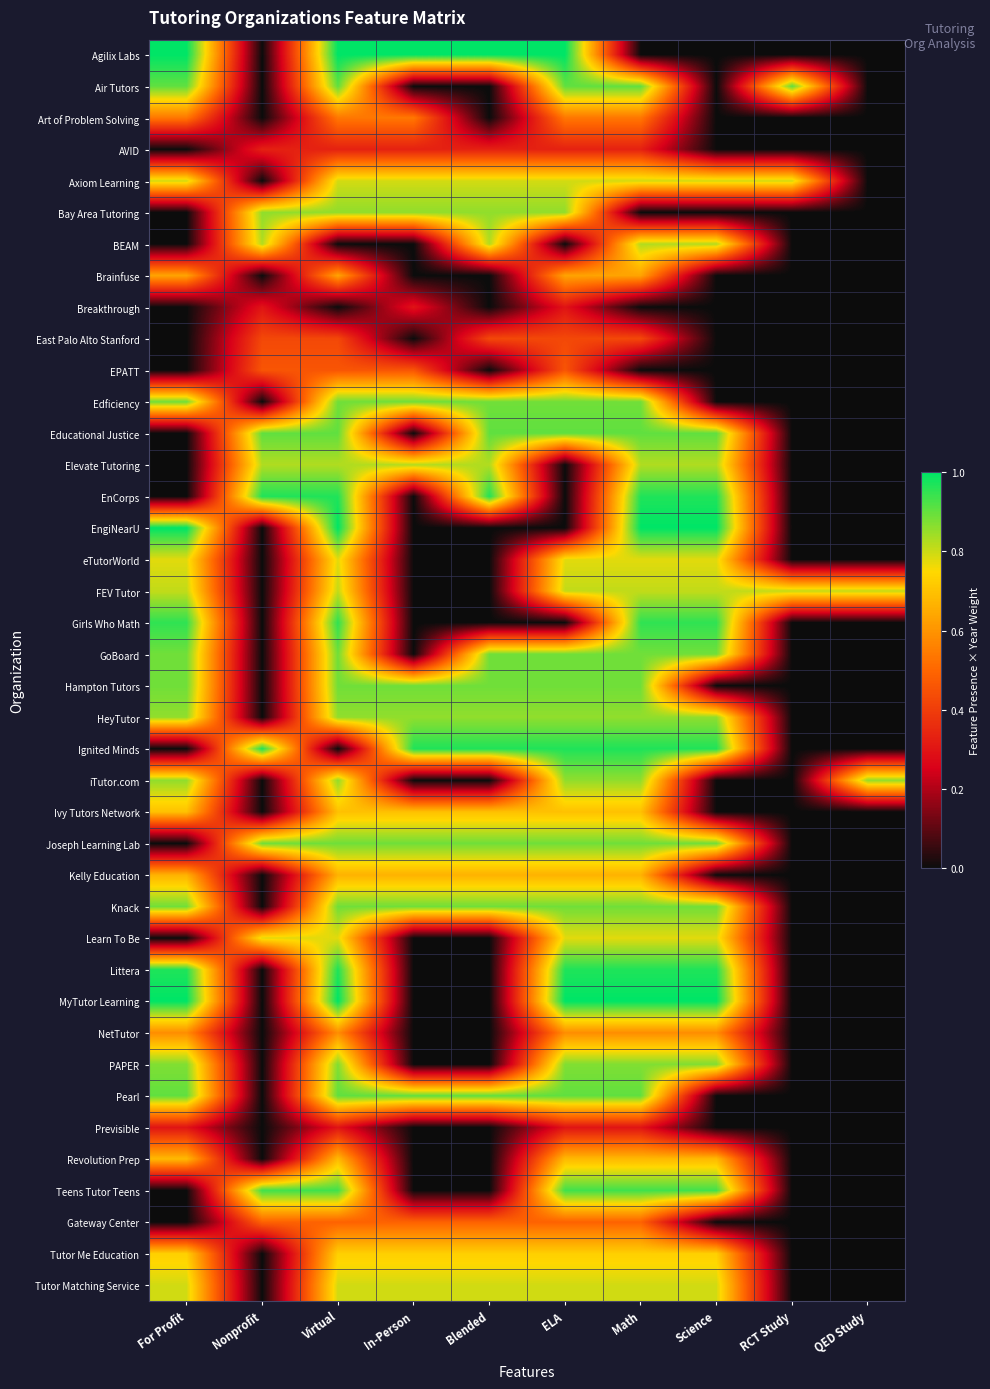

Rank the series at Math from lowest to highest value.

Agilix Labs, Bay Area Tutoring, Breakthrough, EPATT, Previsible, AVID, East Palo Alto Stanford, Gateway Center, Art of Problem Solving, NetTutor, Brainfuse, Kelly Education, Revolution Prep, Ivy Tutors Network, Tutor Me Education, eTutorWorld, Learn To Be, Axiom Learning, Tutor Matching Service, FEV Tutor, BEAM, Elevate Tutoring, HeyTutor, iTutor.com, PAPER, Edficiency, GoBoard, Hampton Tutors, Joseph Learning Lab, Knack, Air Tutors, Educational Justice, Pearl, Teens Tutor Teens, Girls Who Math, EnCorps, Ignited Minds, Littera, EngiNearU, MyTutor Learning